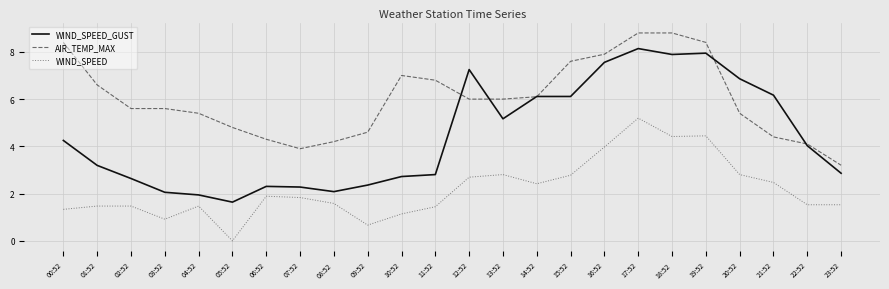

What is the difference between the second highest and second lowest values in the AIR_TEMP_MAX series?

4.9